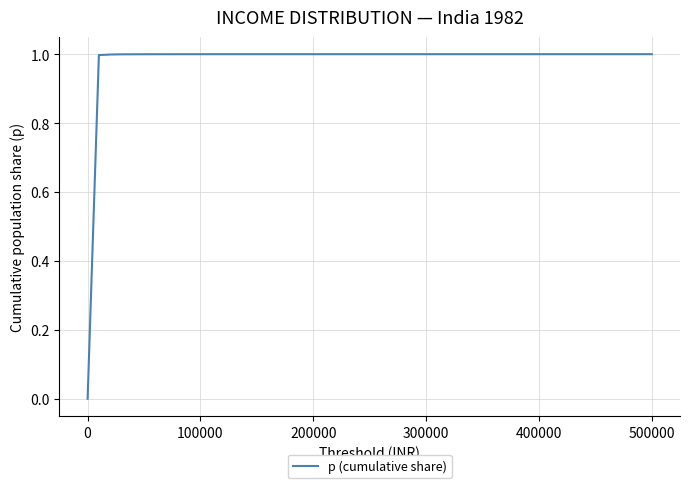

What is the difference between the maximum and minimum values?

1.0